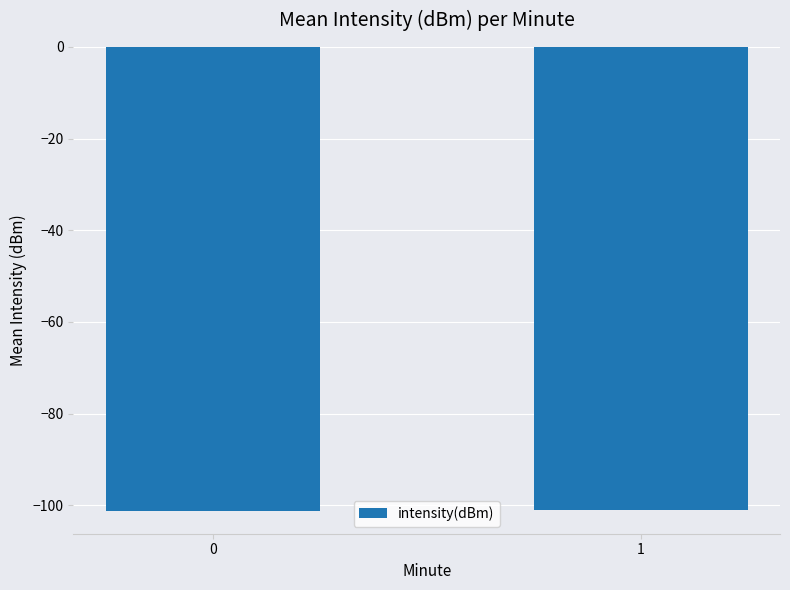

What is the sum of all values?

-202.3